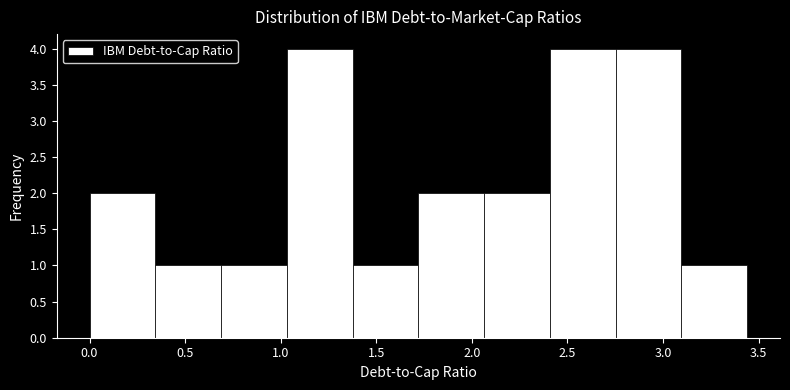

Reading left to right, transcribe this chart: for each bar, give the range it covers on the x-axis and its height. Neither the bar edges nor the heights are printed on the chart, so give them approximately, as read against the axes.

0.00 to 0.35: 2
0.35 to 0.70: 1
0.70 to 1.05: 1
1.05 to 1.40: 4
1.40 to 1.70: 1
1.70 to 2.05: 2
2.05 to 2.40: 2
2.40 to 2.75: 4
2.75 to 3.10: 4
3.10 to 3.45: 1